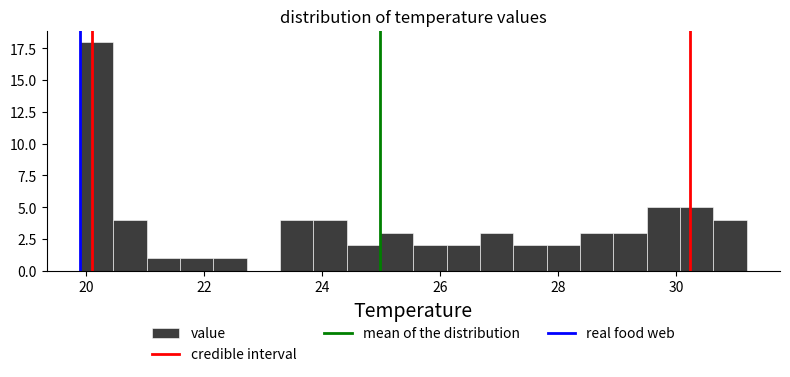

Around what value on the x-axis is the tallest bar? Give the approximate position of its centre, as read against the axis.

20.2